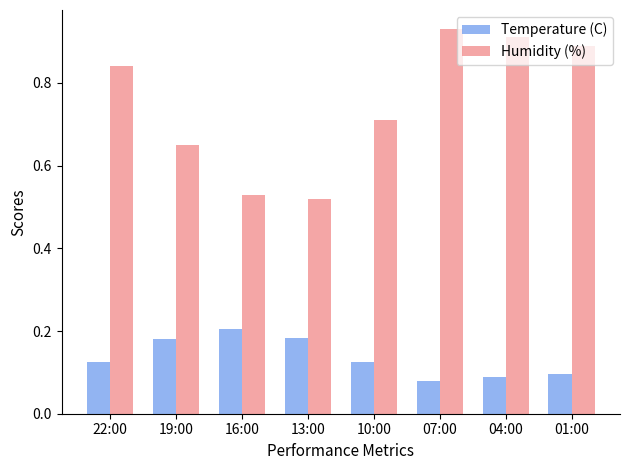

Which series has the largest range (max minus min)?

Humidity (%)